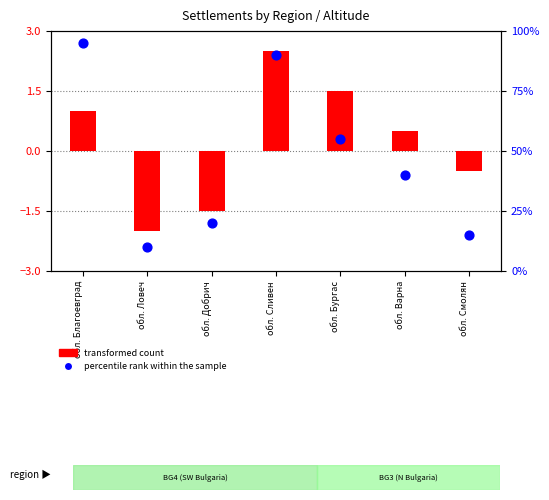

Which series reaches the minimum Y coordinate?

transformed count